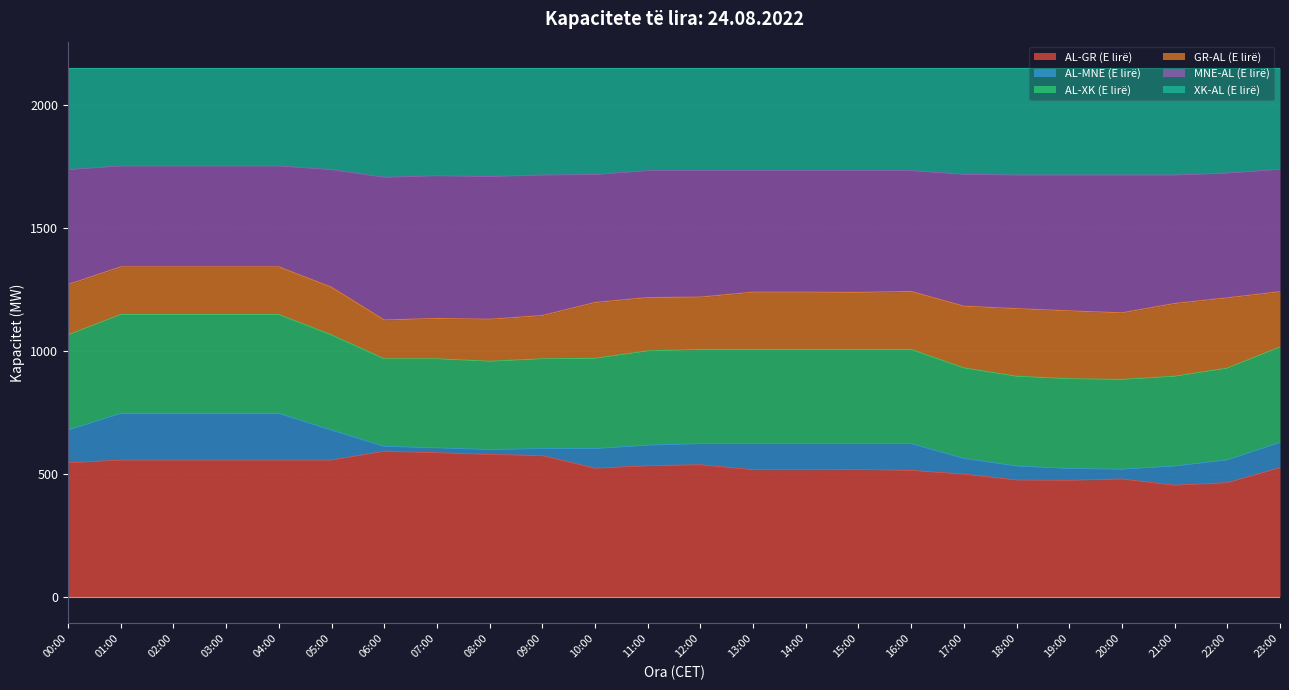

At which label is AL-MNE (E lirë) closest to 1234?

15:00